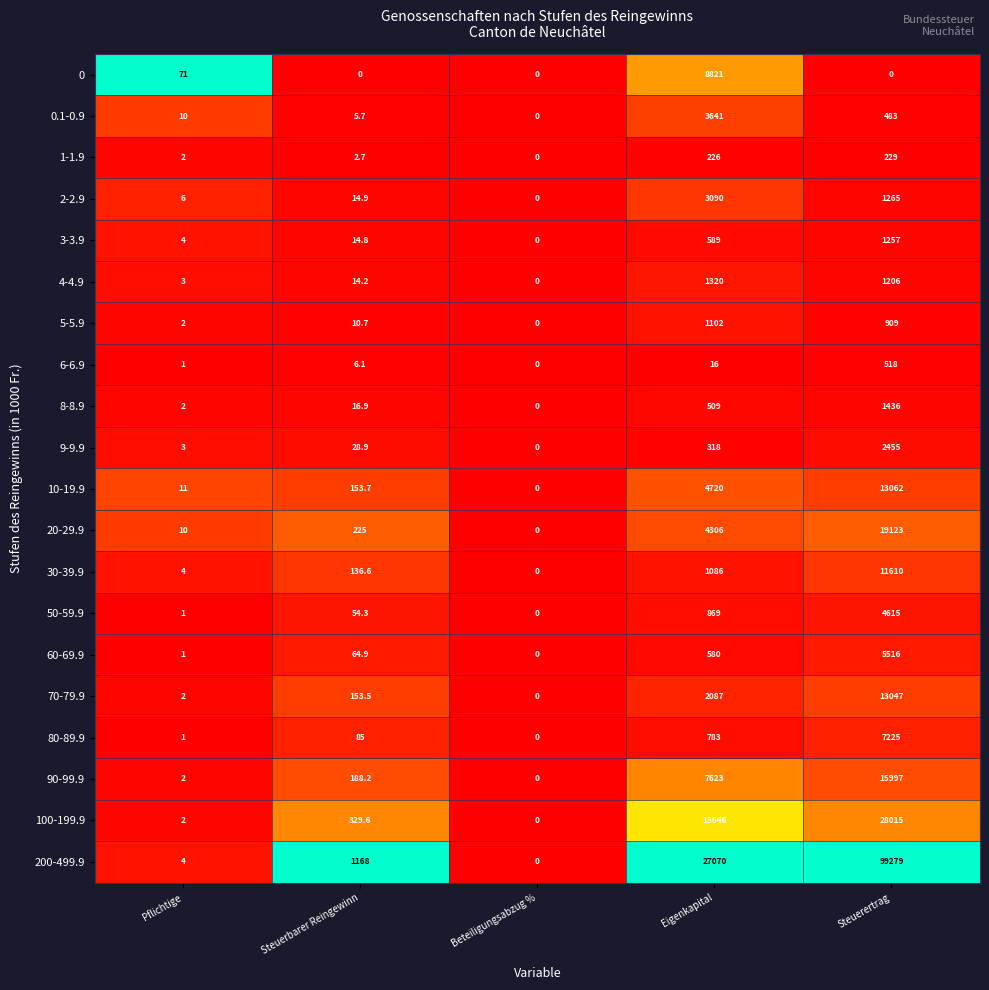

What is the total value across all series at Steuerertrag?

227247.0